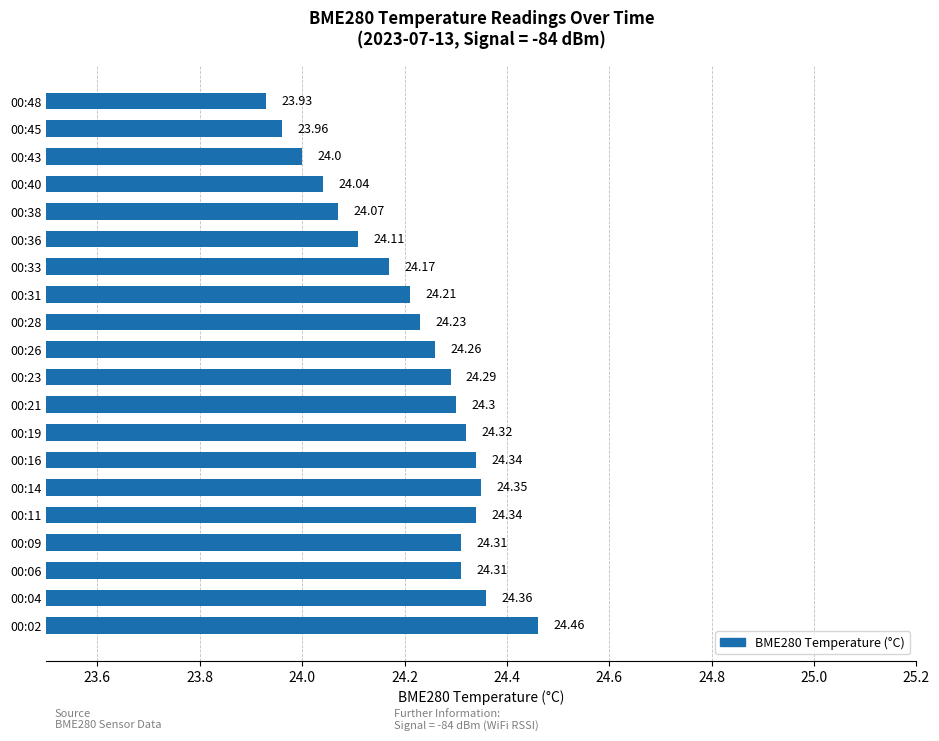

Does the chart contain any negative values?

No